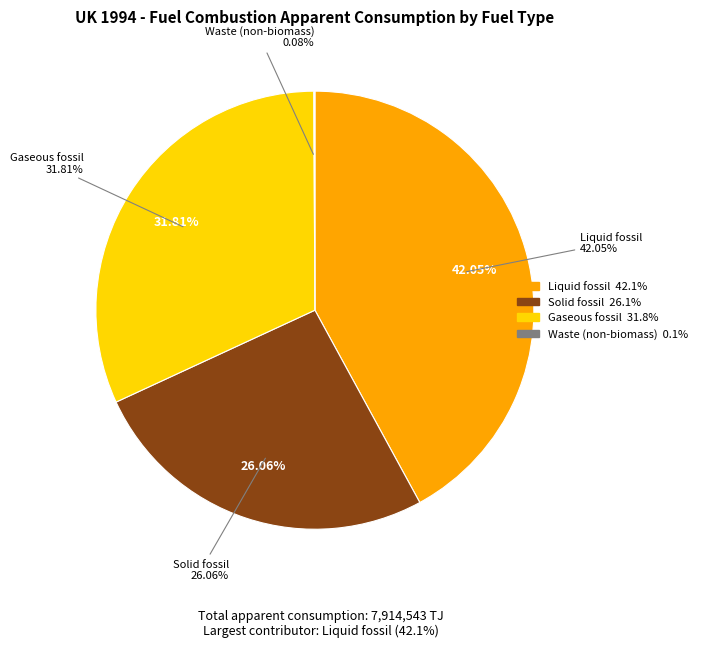

Between Solid fossil and Liquid fossil, which is larger?

Liquid fossil